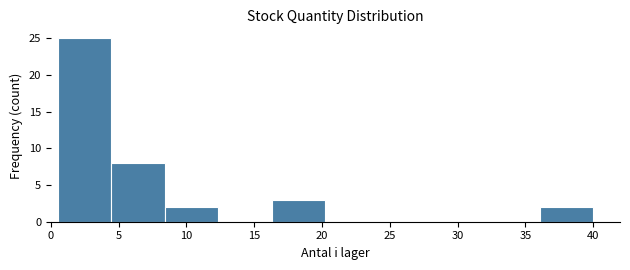

Reading left to right, list every bar in this chart as the range it spans on the x-axis followed by its height. Neither the bar edges nor the heights are printed on the chart, so give them approximately, as read against the axes.

0.50 to 4.45: 25
4.45 to 8.40: 8
8.40 to 12.35: 2
12.35 to 16.30: 0
16.30 to 20.25: 3
20.25 to 24.20: 0
24.20 to 28.15: 0
28.15 to 32.10: 0
32.10 to 36.05: 0
36.05 to 40.00: 2